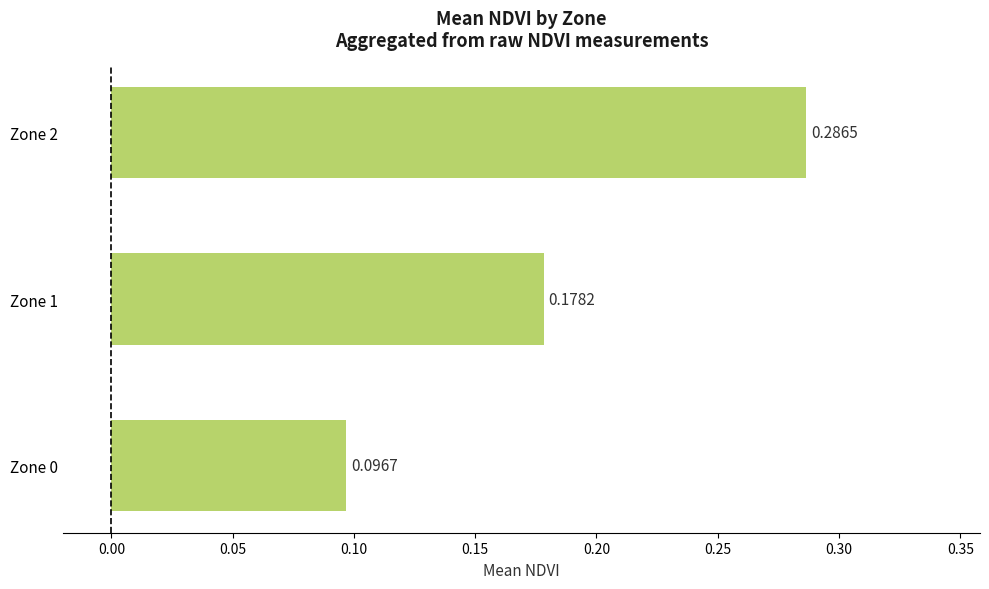

List the labels in order of value, smallest first.

Zone 0, Zone 1, Zone 2